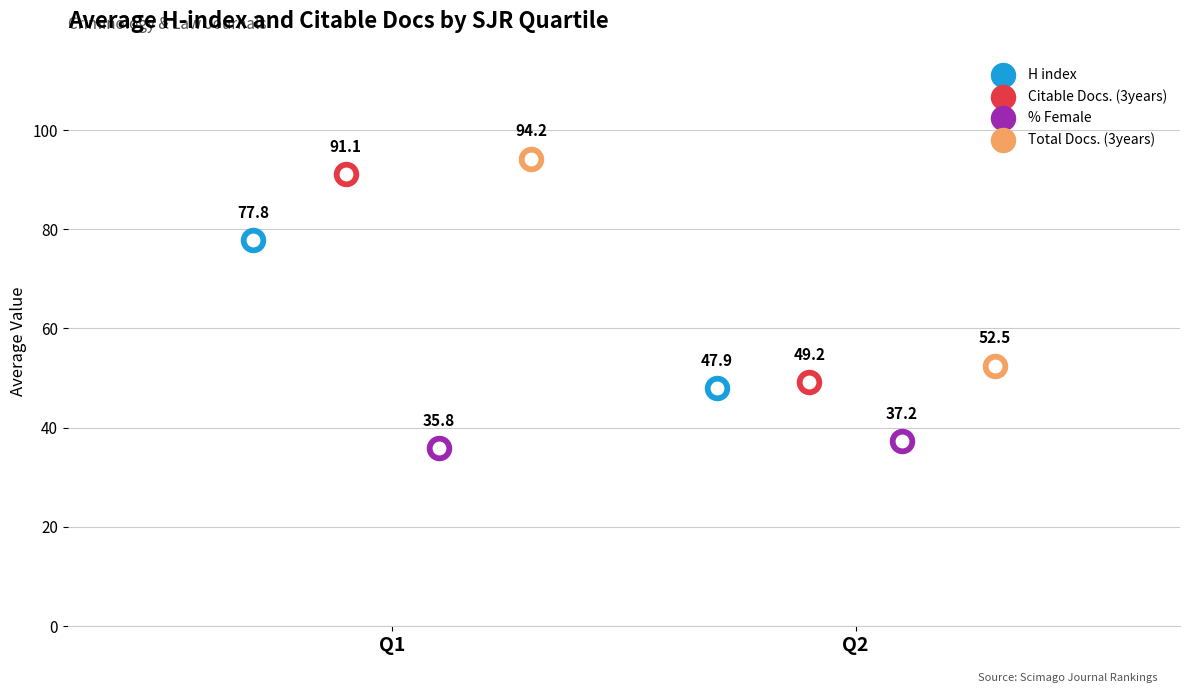

Is the value of % Female at Q1 greater than the value of H index at Q2?

No